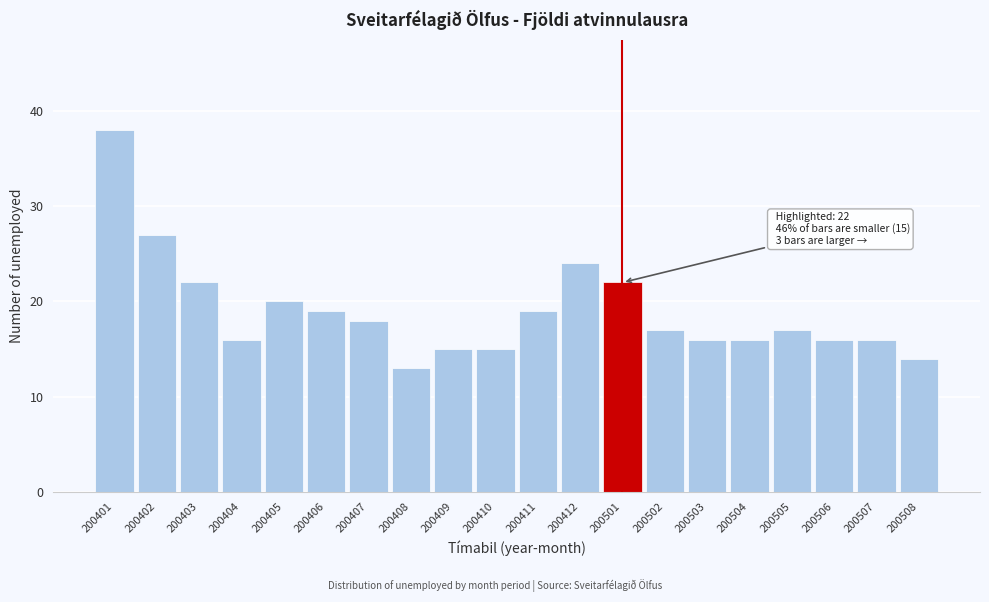

Reading left to right, extract all data points from this chart.

38	27	22	16	20	19	18	13	15	15	19	24	22	17	16	16	17	16	16	14